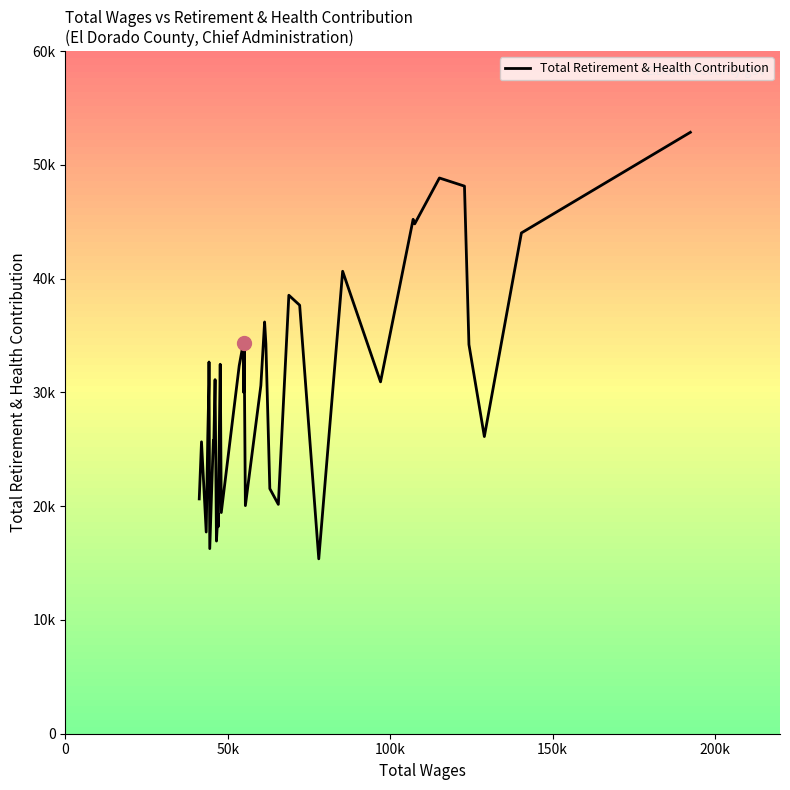

Does the chart display data point markers on the line(s)?

No